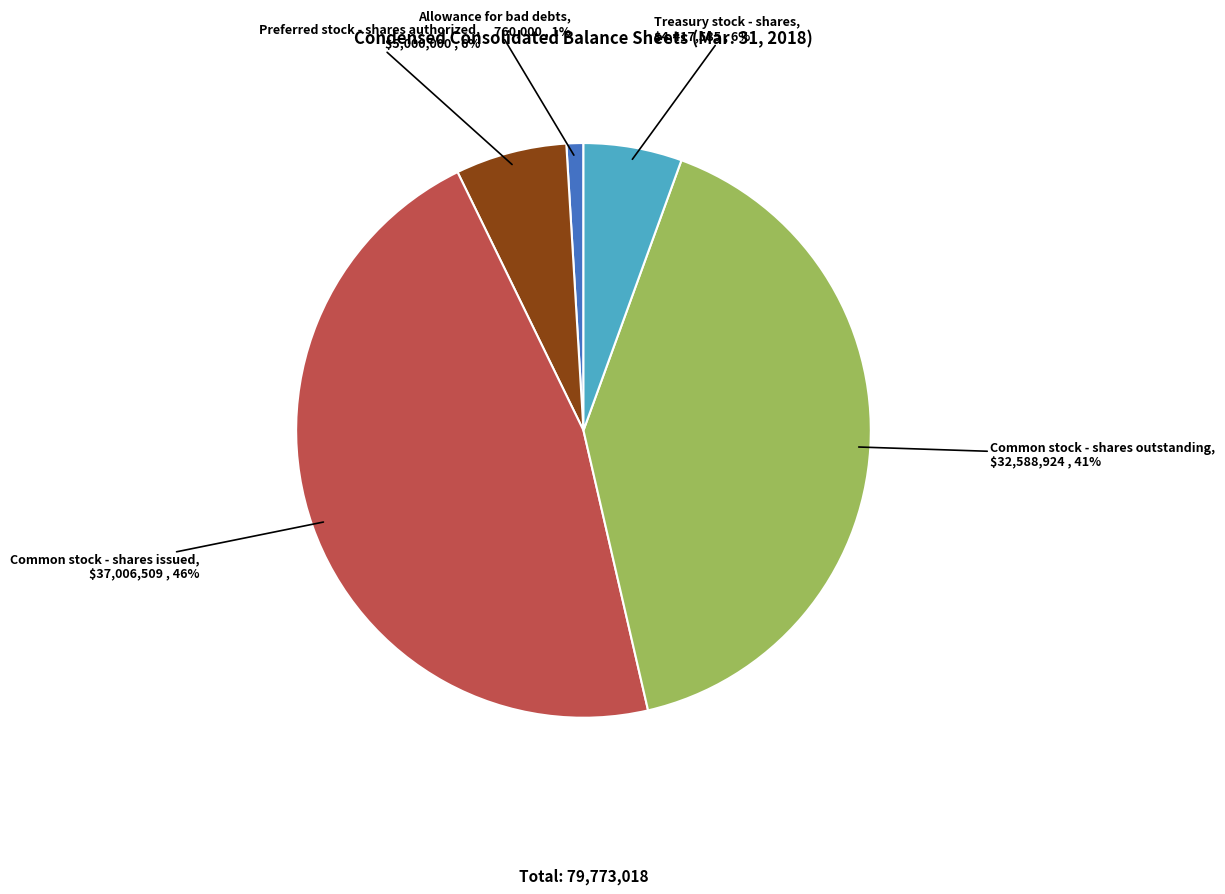

To the nearest percent, what is the difference between the Allowance for bad debts and Common stock - shares outstanding slice percentages?

40%